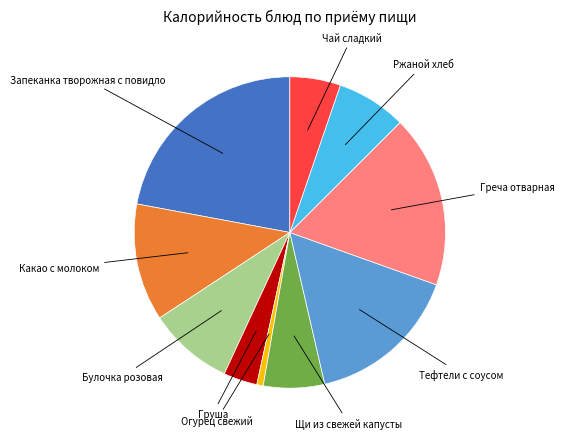

Between Чай сладкий and Какао с молоком, which is larger?

Какао с молоком